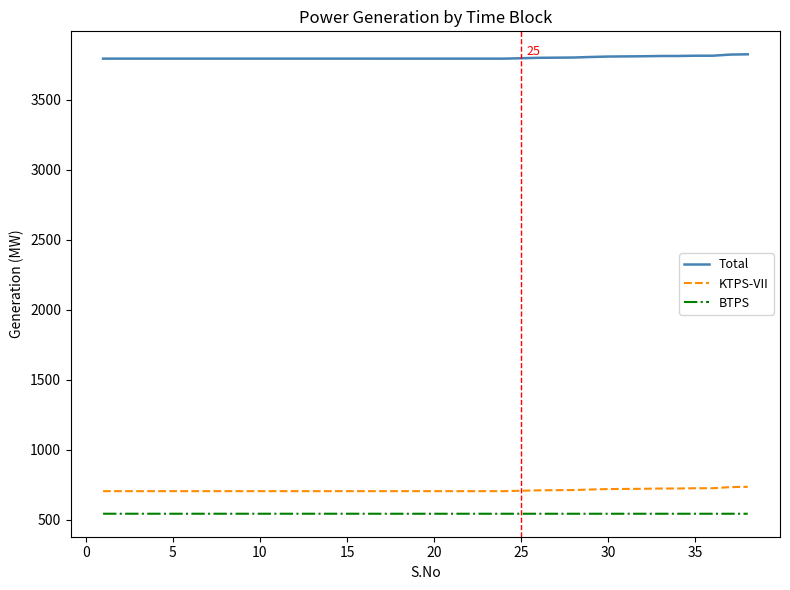

True or false: BTPS and KTPS-VII cross at least once.

False